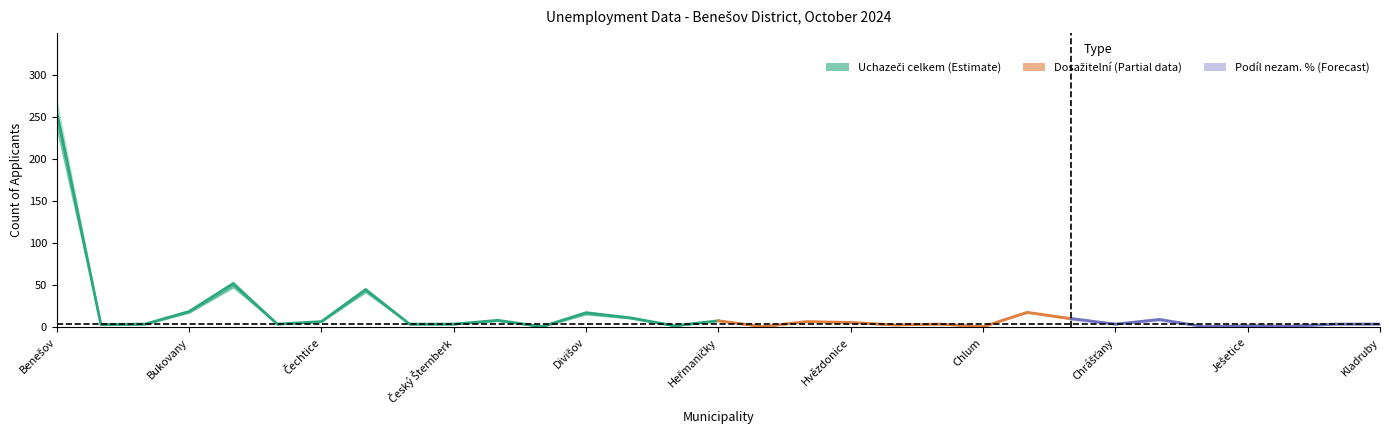

At which category does Uchazeči o zaměstnání celkem reach its first local peak?

Bystřice